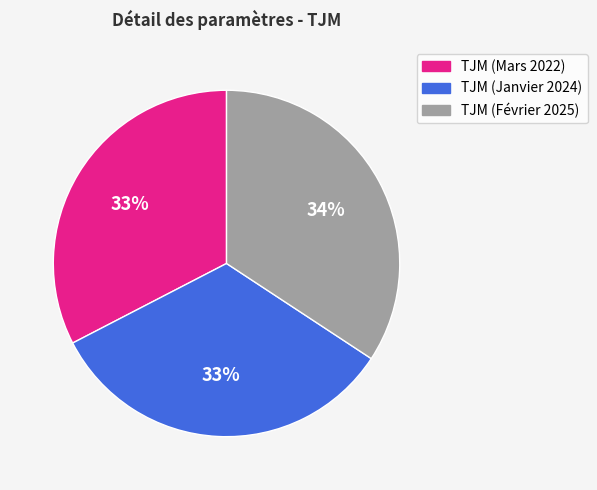

What is the largest slice in the pie chart?

TJM (Février 2025)